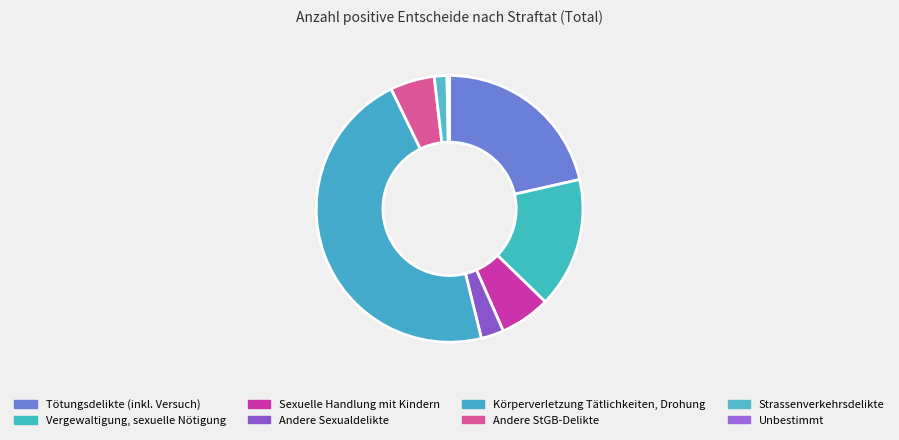

What percentage is the Sexuelle Handlung mit Kindern slice, to the nearest percent?

6%